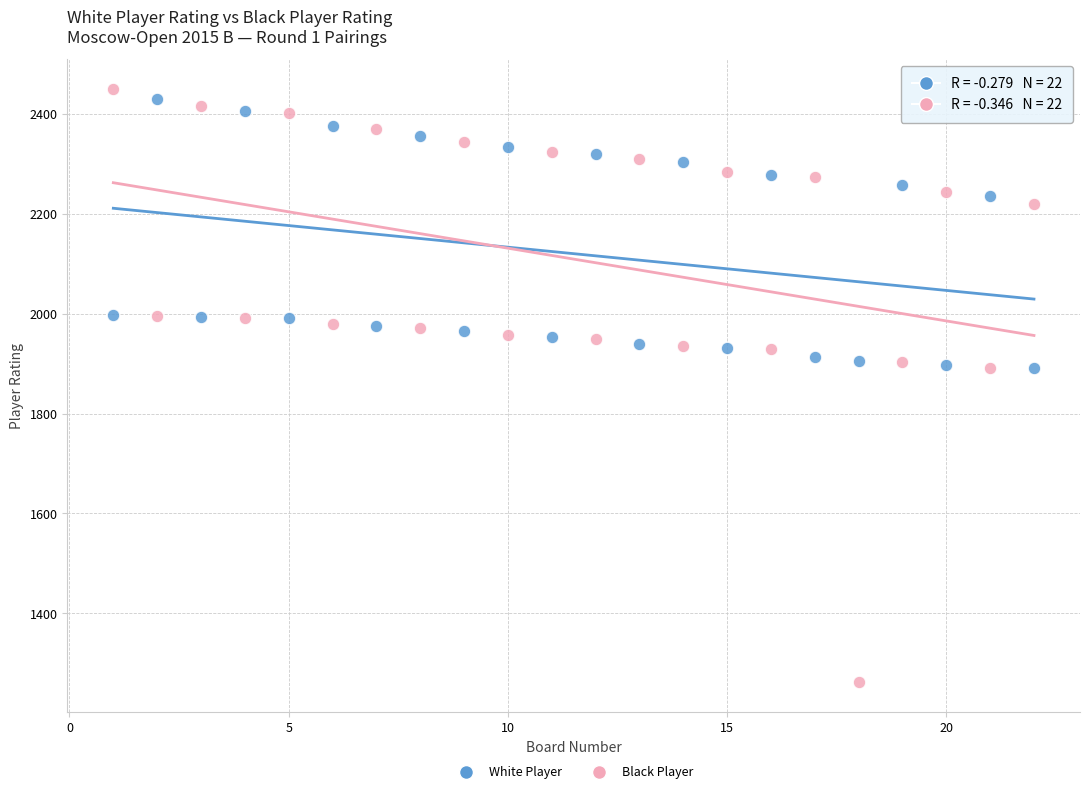

Across all data points, what is the range of Y values (max minus min)?

1189